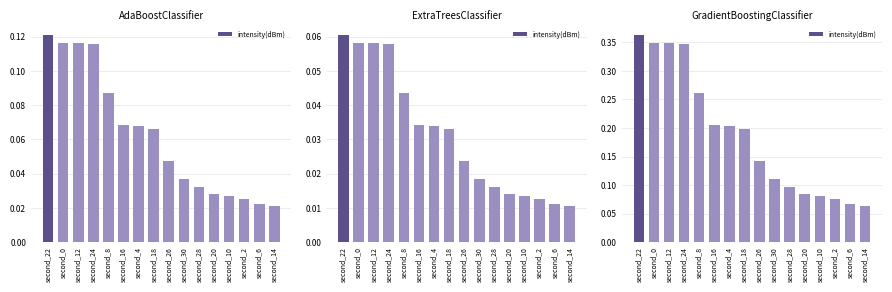

At which category does the chart reach its minimum across all series?

second_14